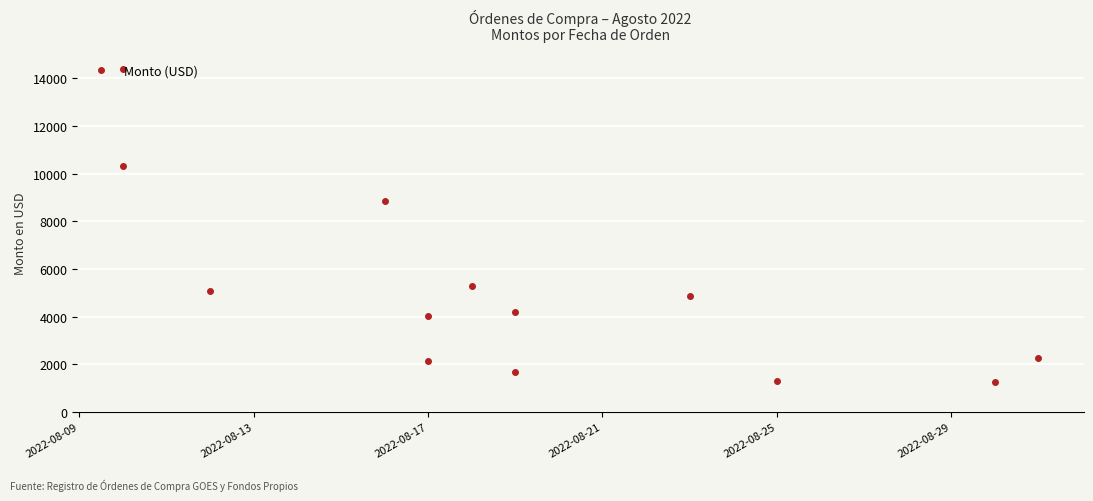

Is this an area chart (filled region under the line)?

No